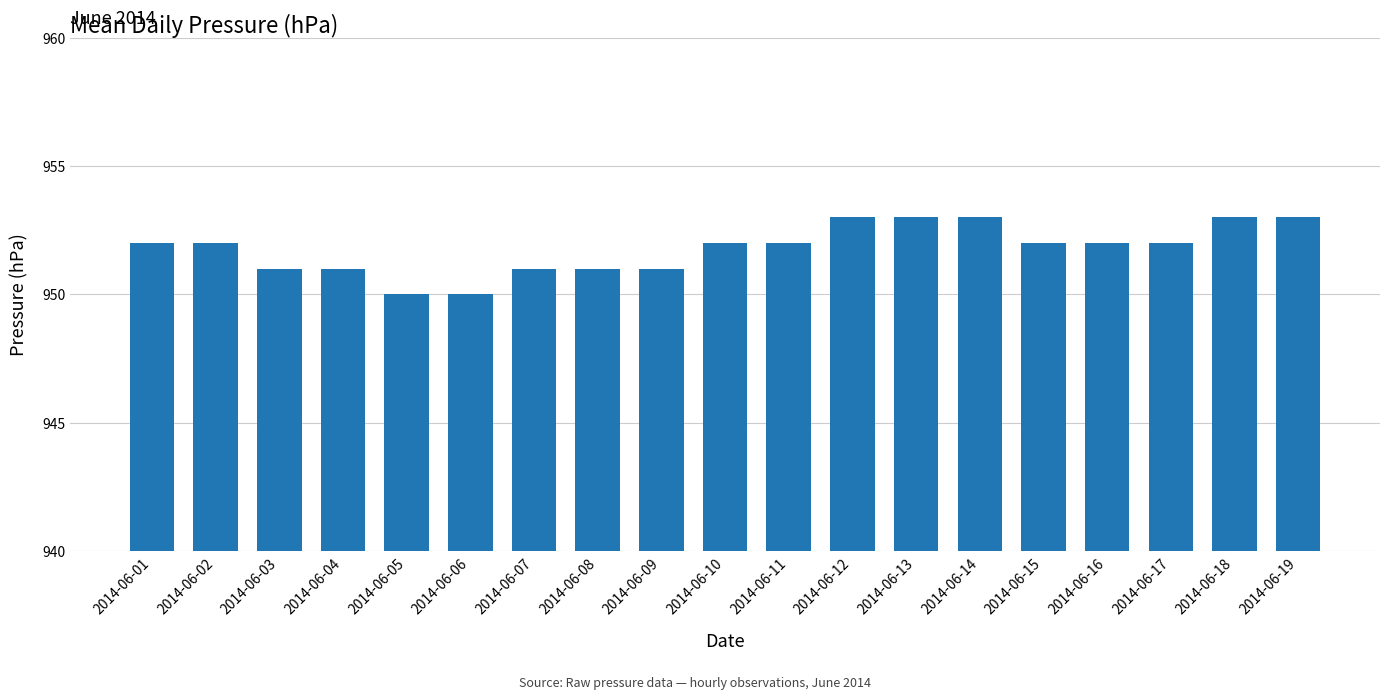

What is the difference between the maximum and minimum values?

3